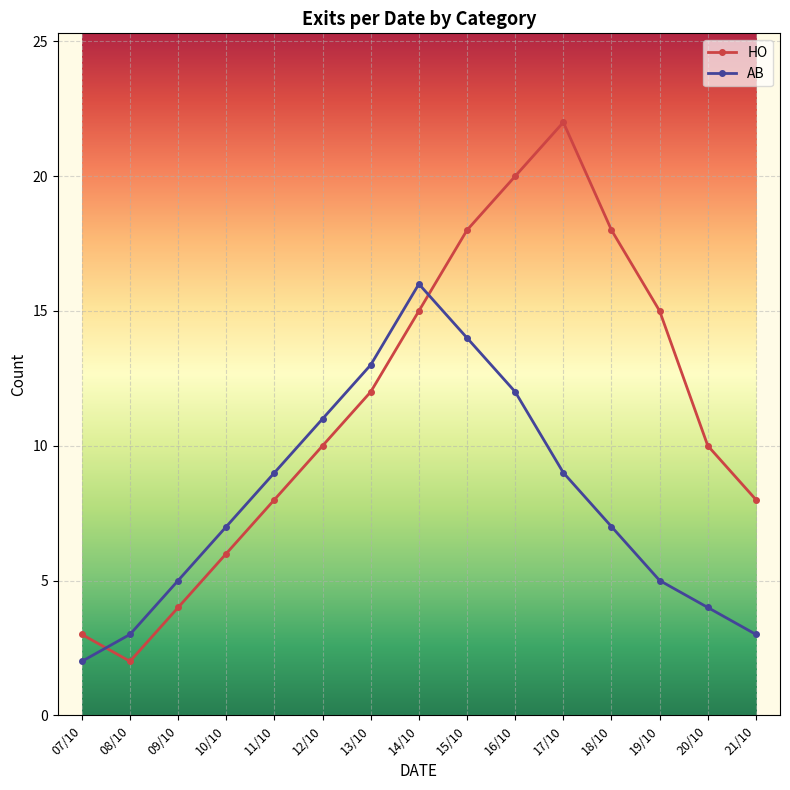

True or false: AB and HO cross at least once.

True